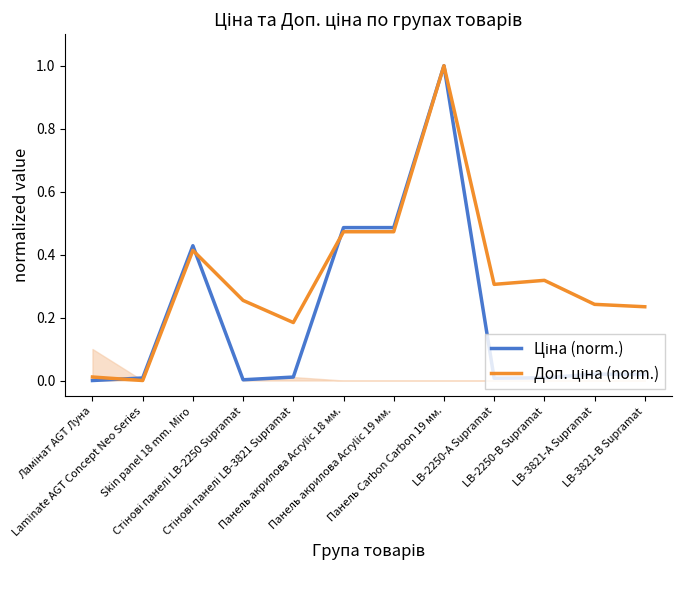

List the labels in order of Ціна (norm.) value, smallest first.

Ламінат AGT Луна, Стінові панелі LB-2250 Supramat, LB-2250-А Supramat, Laminate AGT Concept Neo Series, LB-2250-В Supramat, Стінові панелі LB-3821 Supramat, LB-3821-В Supramat, LB-3821-А Supramat, Skin panel 18 mm. Miro, Панель акрилова Acrylic 18 мм., Панель акрилова Acrylic 19 мм., Панель Carbon Carbon 19 мм.